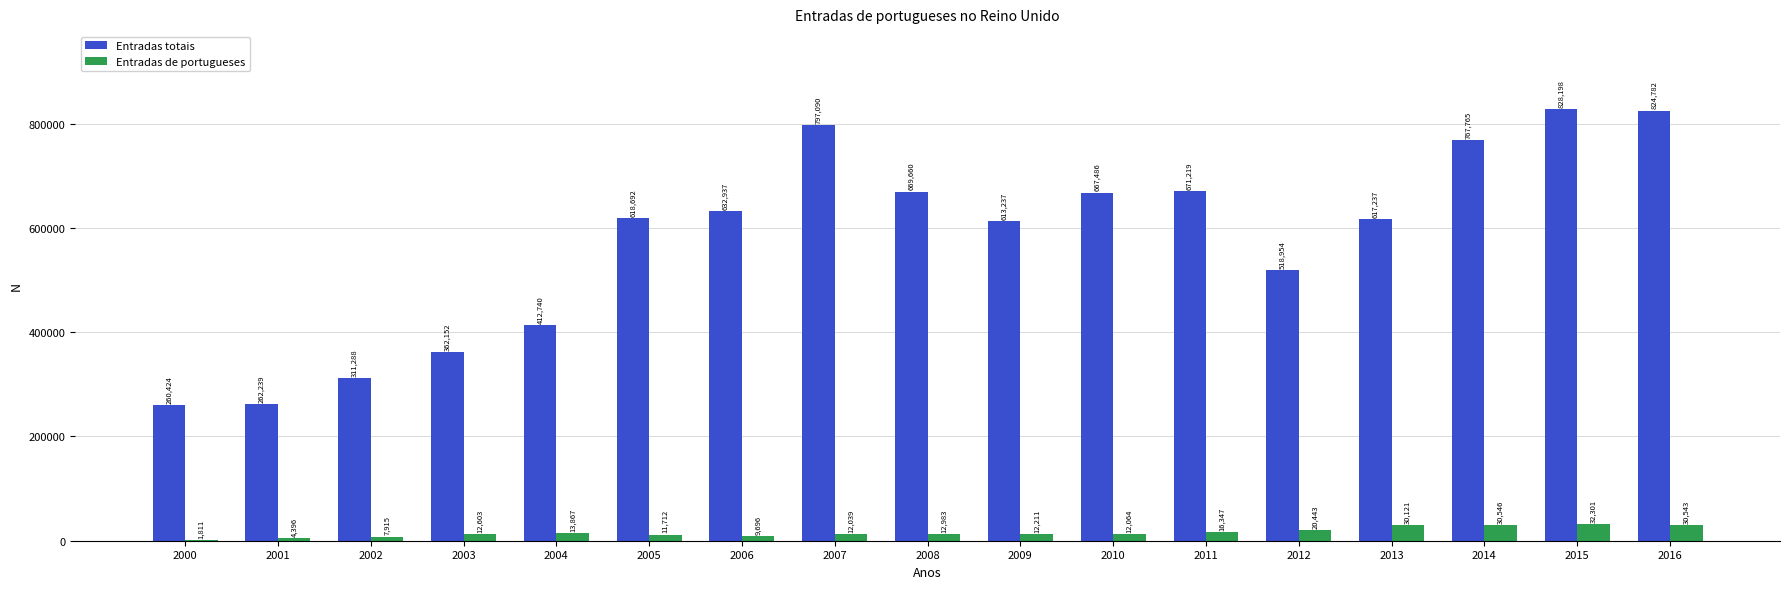

What is the greatest value displayed?

828198